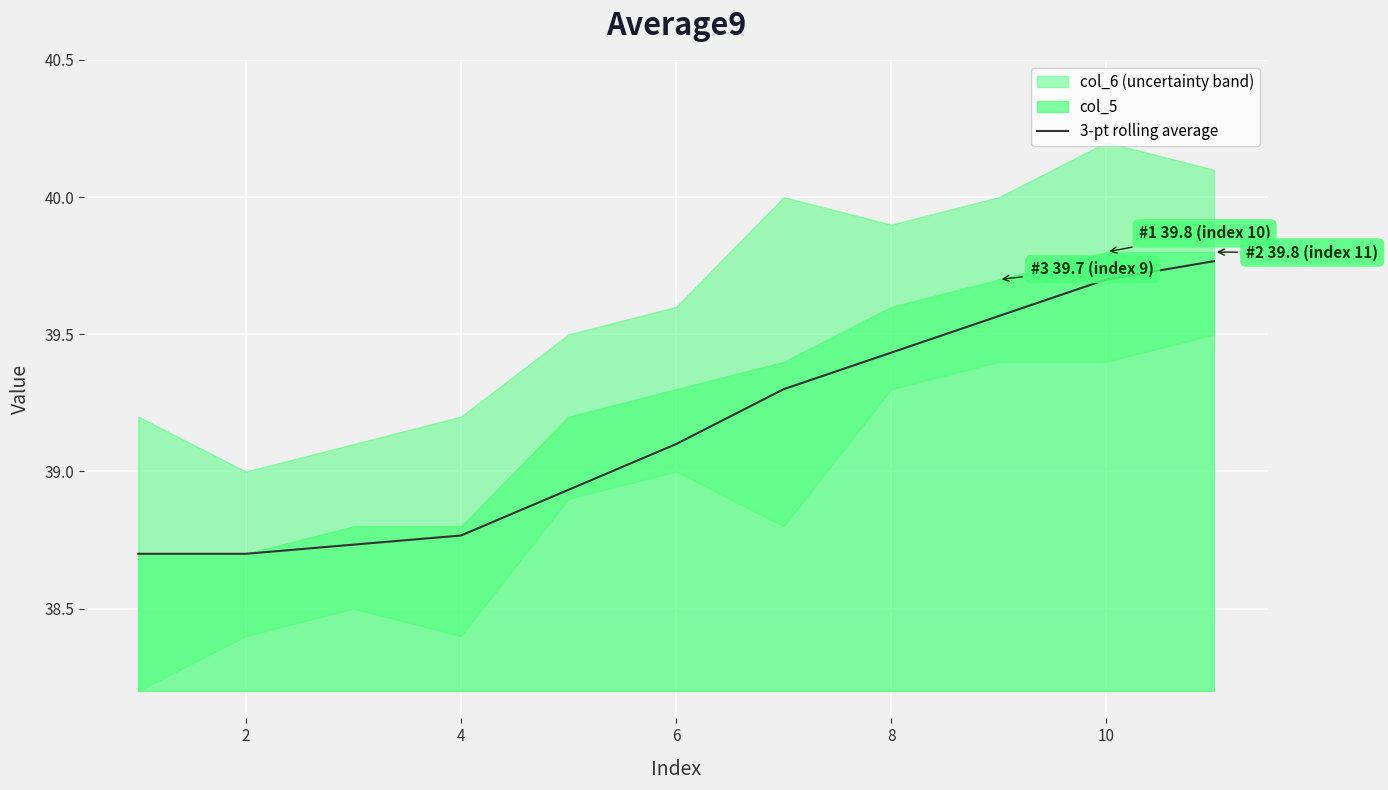

Where does the 3-pt rolling average series first go above 39?

6